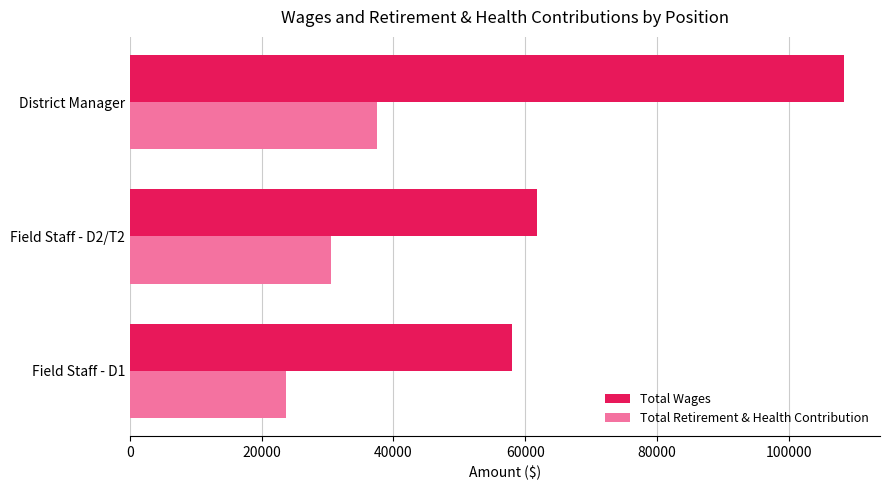

What is the difference between the maximum and minimum values in the Total Retirement & Health Contribution series?

13904